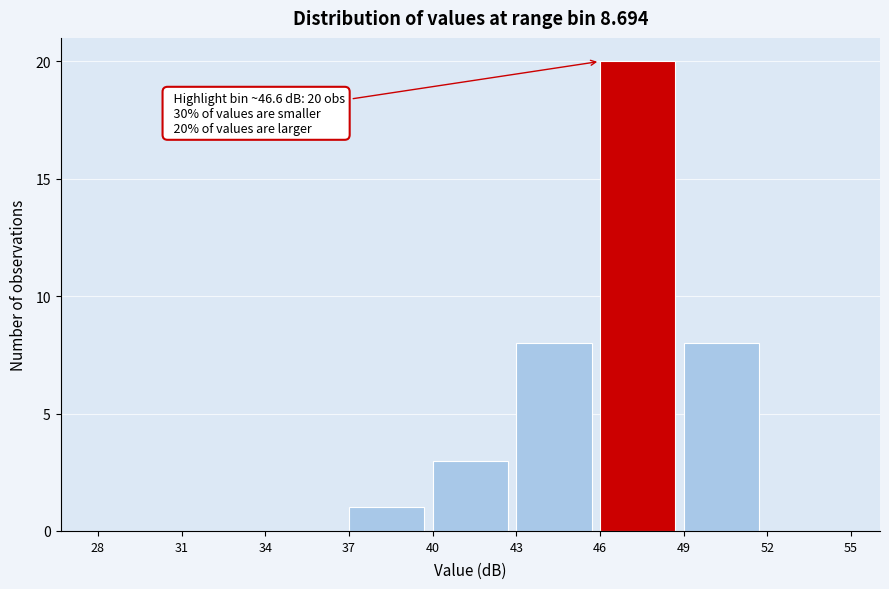

Which range on the x-axis has the tallest bar?

46 to 49